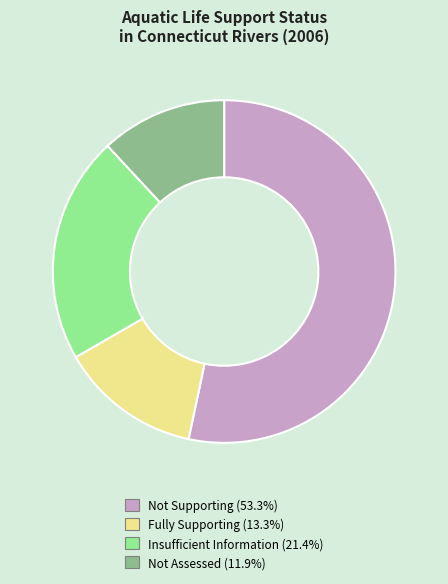

Is the sum of Not Supporting and Not Assessed greater than half?

Yes